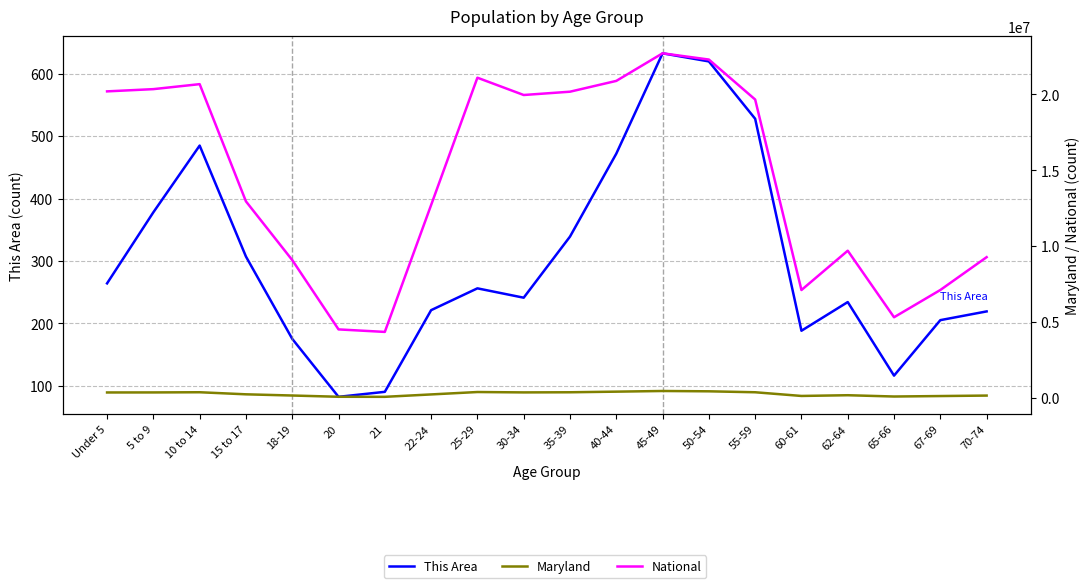

At which category does the chart reach its peak across all series?

45-49